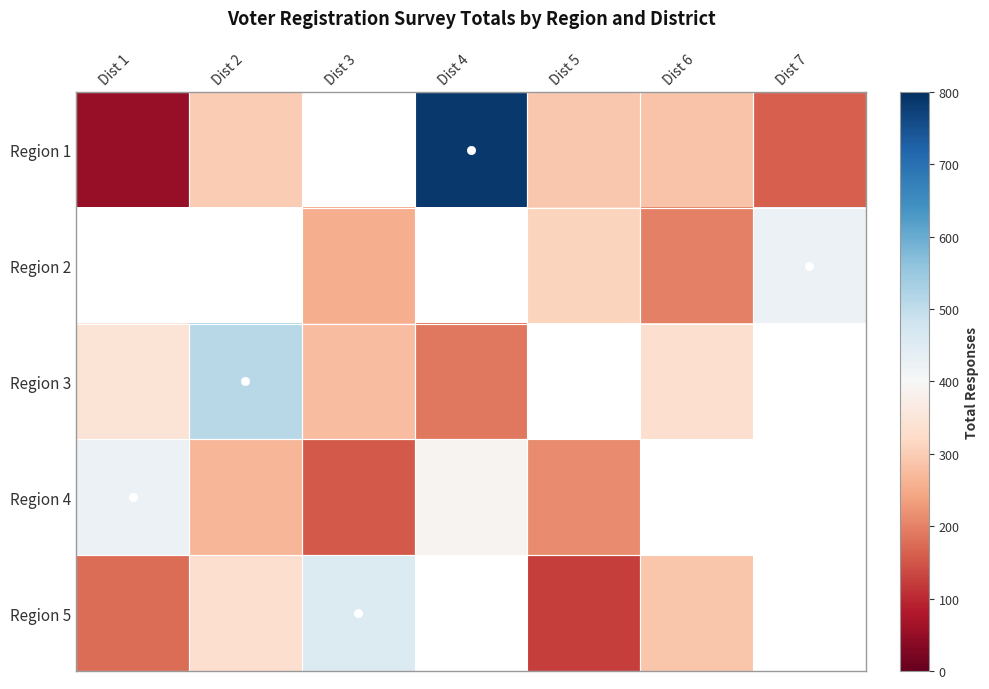

How many positive values does the Region 3 series have?

5